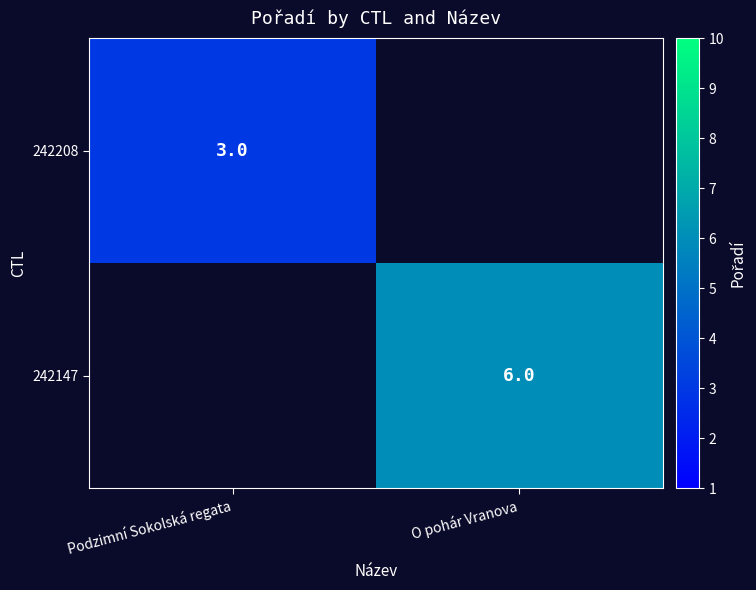

Which has a higher value, Podzimní Sokolská regata or O pohár Vranova?

O pohár Vranova